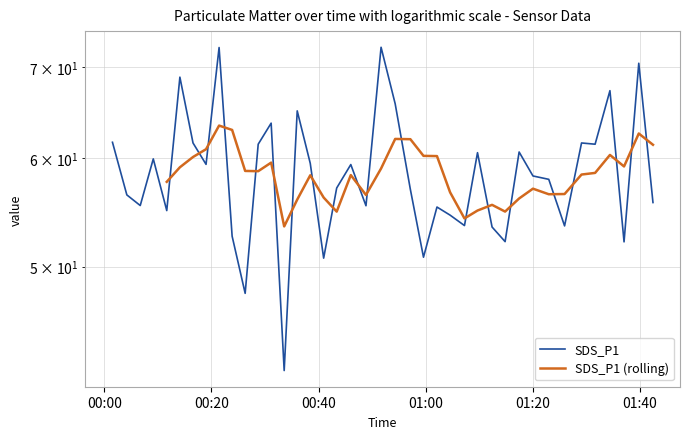

What is the sum of all values?

2339.4